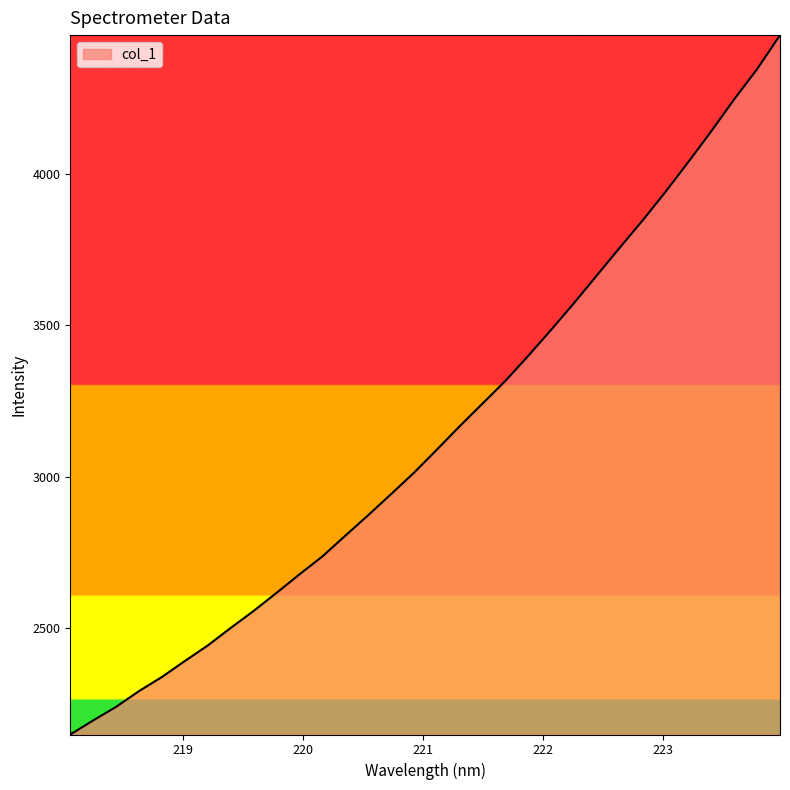

What is the minimum value shown in the chart?

2148.4